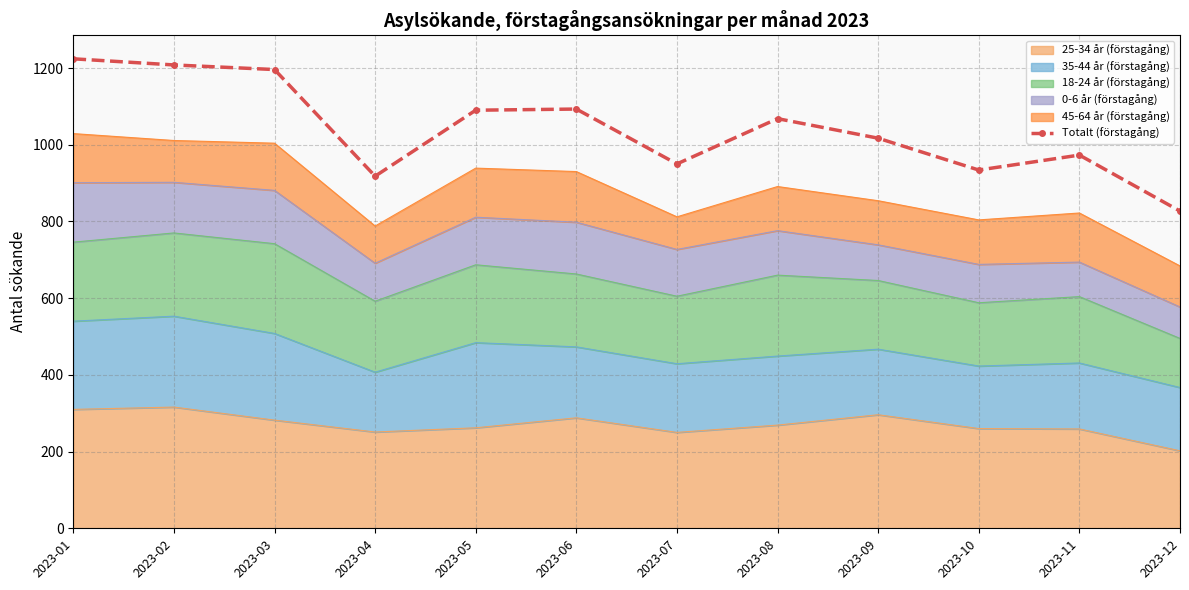

How many interior local peaks (higher than both neighbors) does the data have?

3